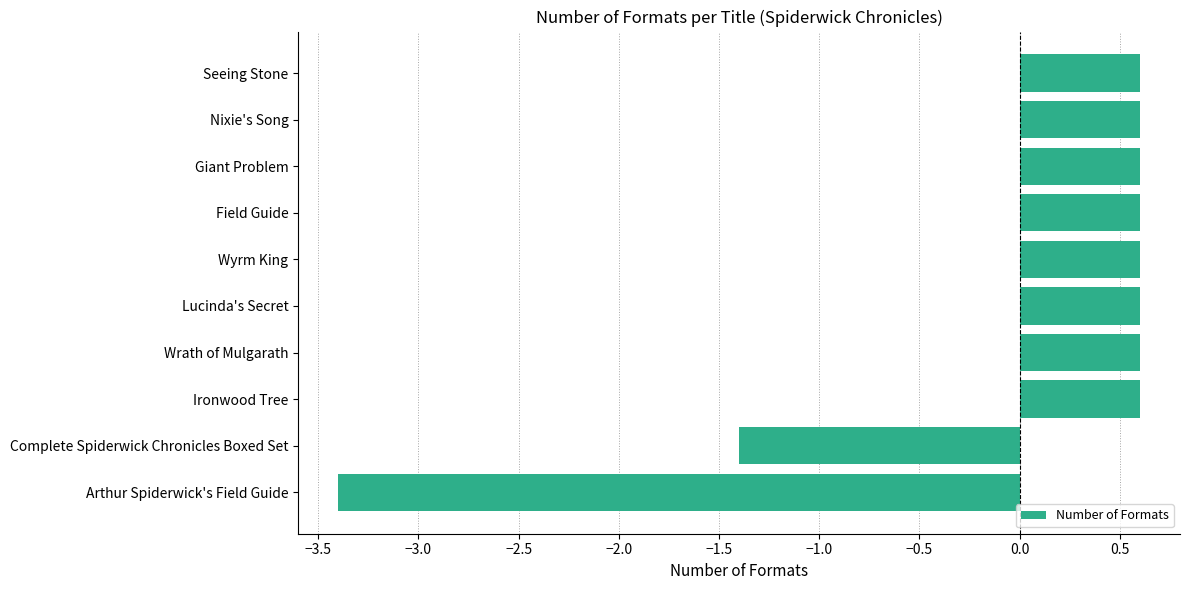

What is the minimum value shown in the chart?

-3.4